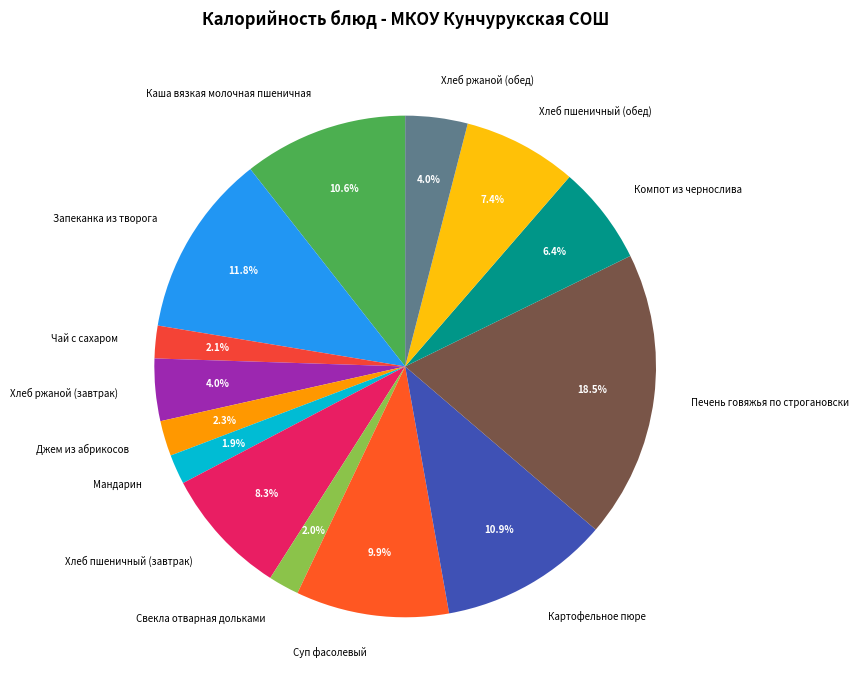

Do Хлеб пшеничный (завтрак) and Суп фасолевый together represent more than half of the pie?

No